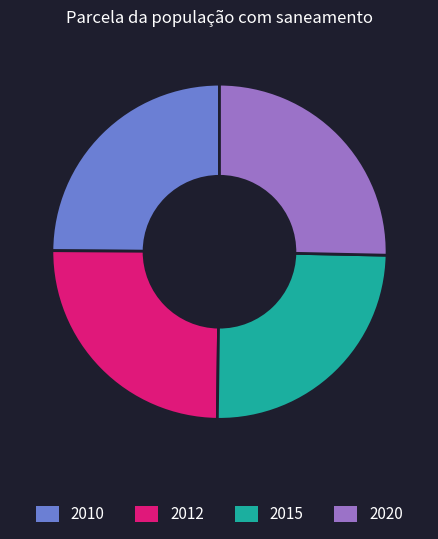

Is there any slice that represents more than half of the pie?

No